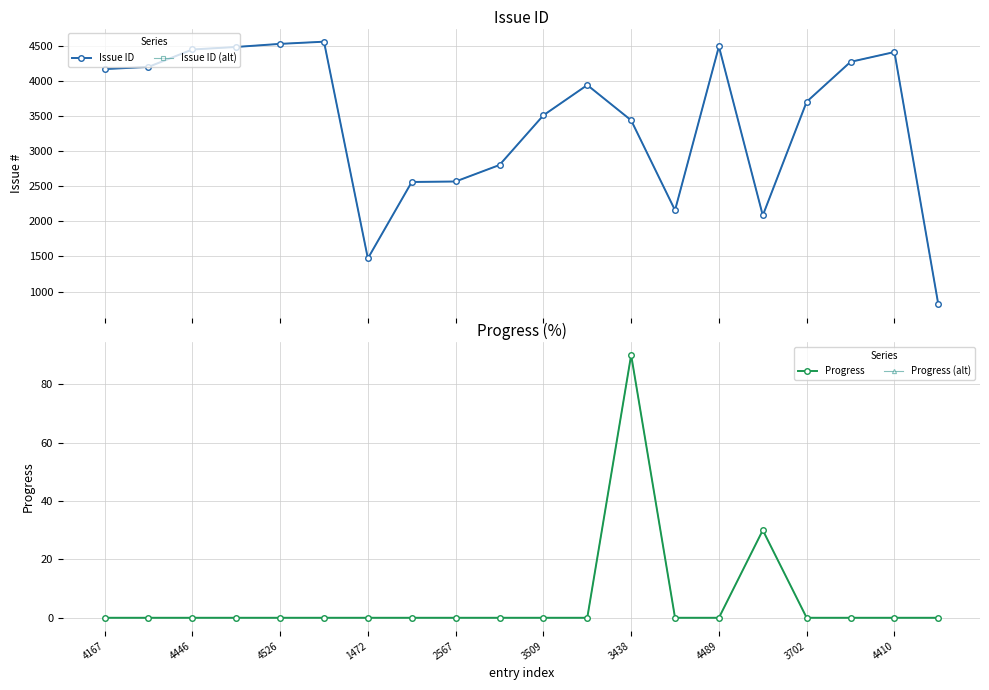

Is this an area chart (filled region under the line)?

No